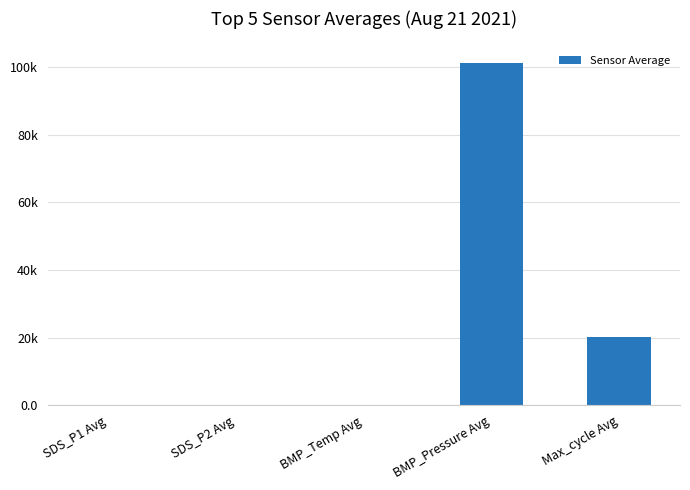

Rank the categories by value from highest to lowest.

BMP_Pressure Avg, Max_cycle Avg, BMP_Temp Avg, SDS_P1 Avg, SDS_P2 Avg